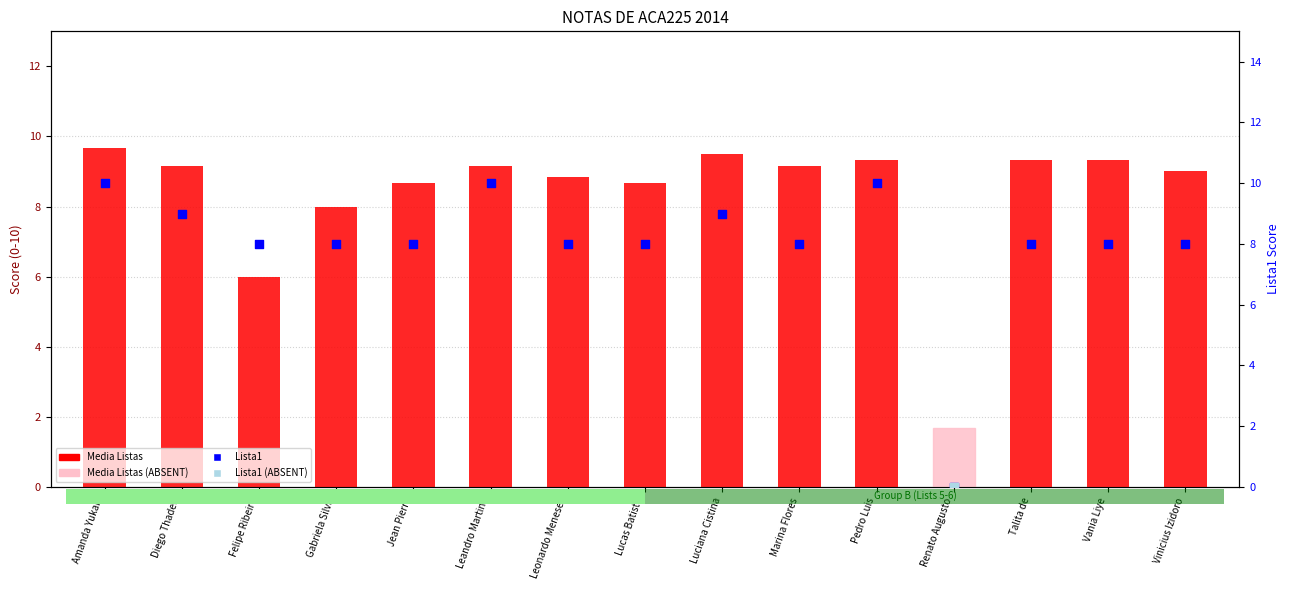

Which series reaches the minimum Y coordinate?

Lista1